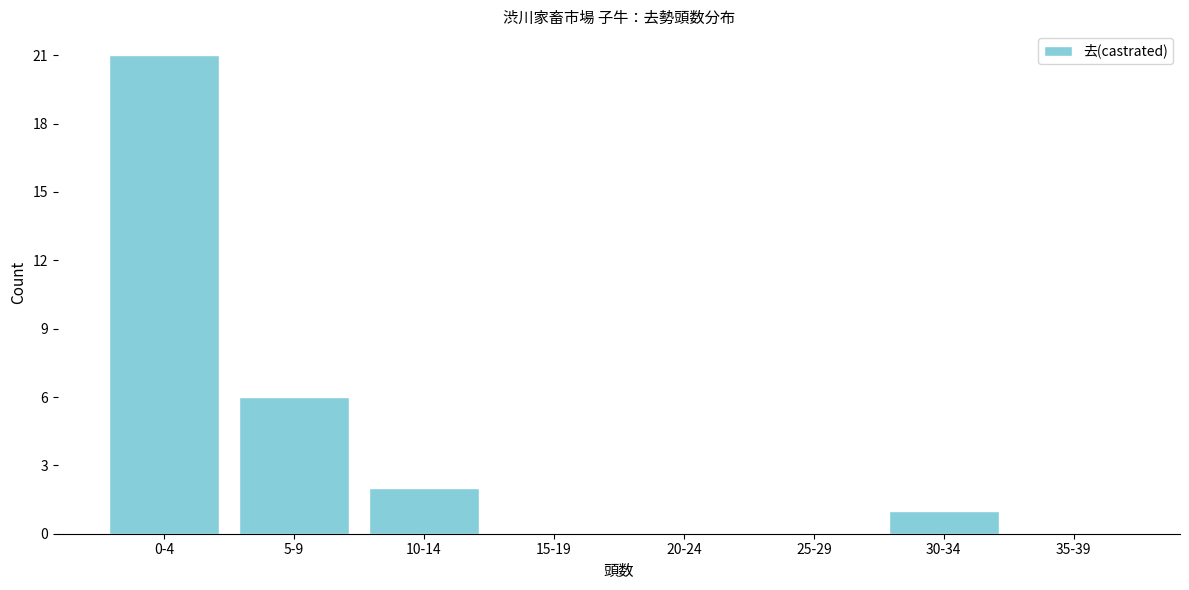

Reading left to right, list all the values displayed in this chart.

0-4=21	5-9=6	10-14=2	15-19=0	20-24=0	25-29=0	30-34=1	35-39=0